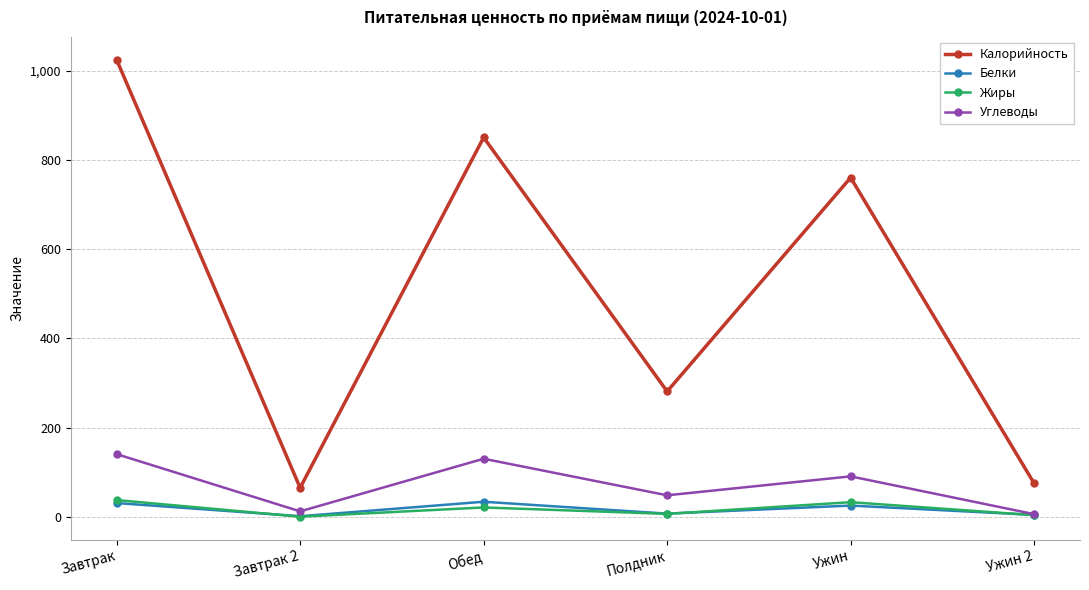

How many data points does each series have?

6